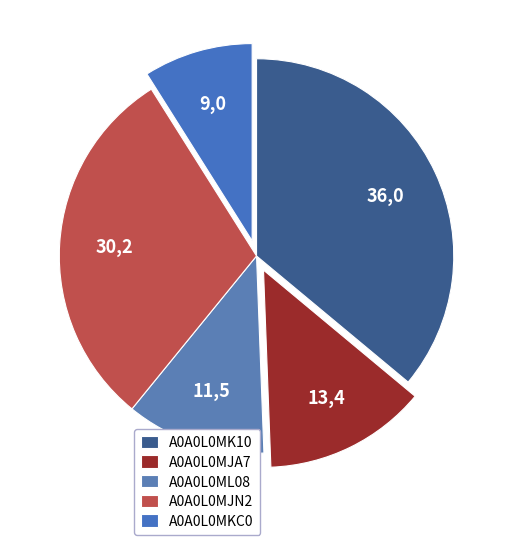

Is it true that A0A0L0MK10 is 49% of the pie?

False